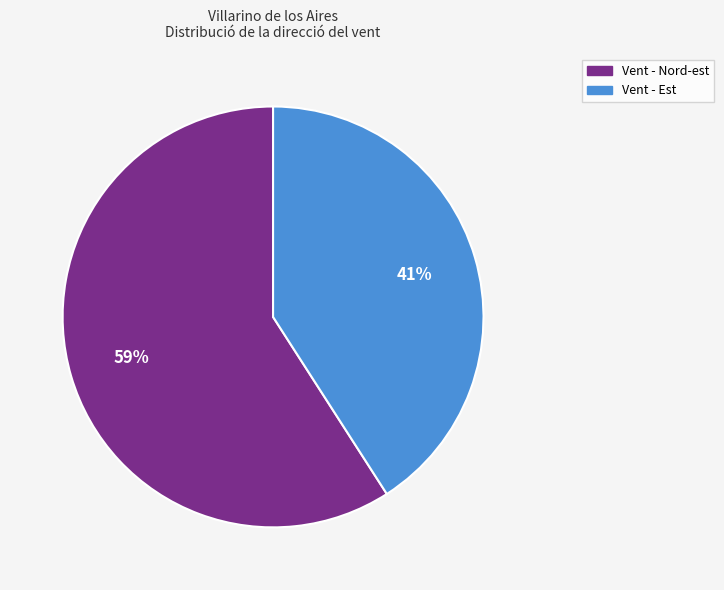

Is there a majority slice in this chart?

Yes